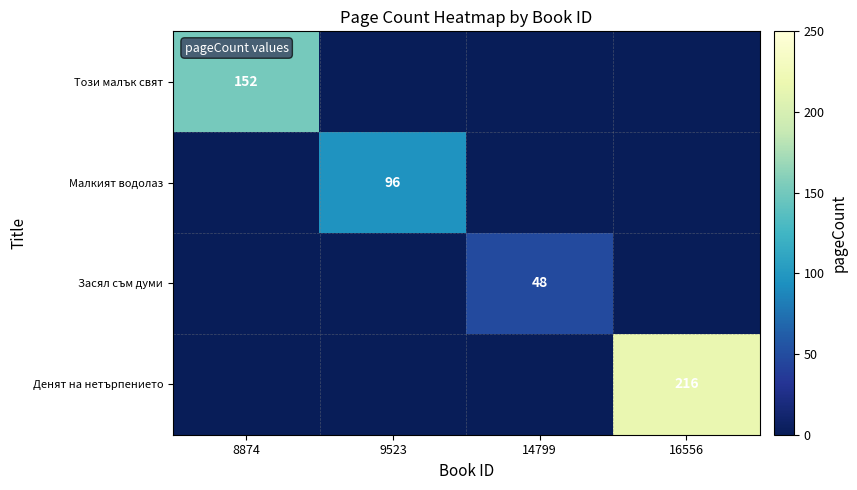

True or false: Малкият водолаз has a value of 96 at 9523.

True